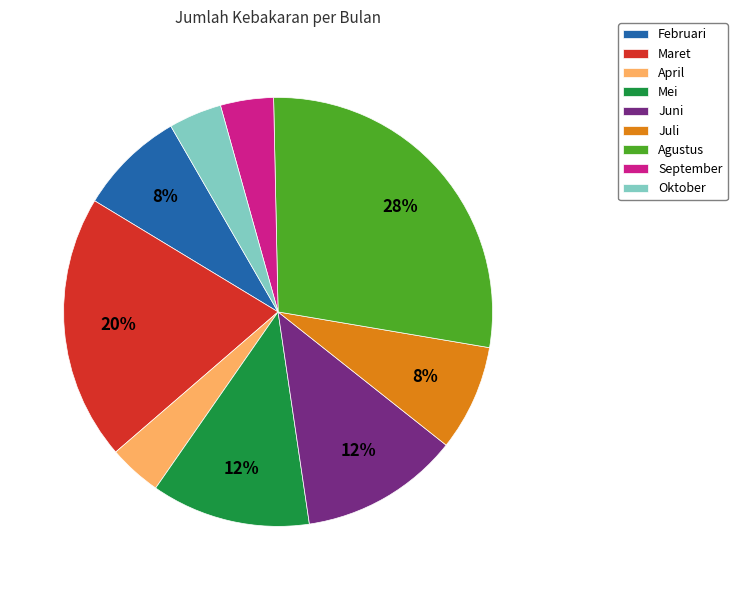

What is the ratio of the value at Juni to the value at Juli?

1.5